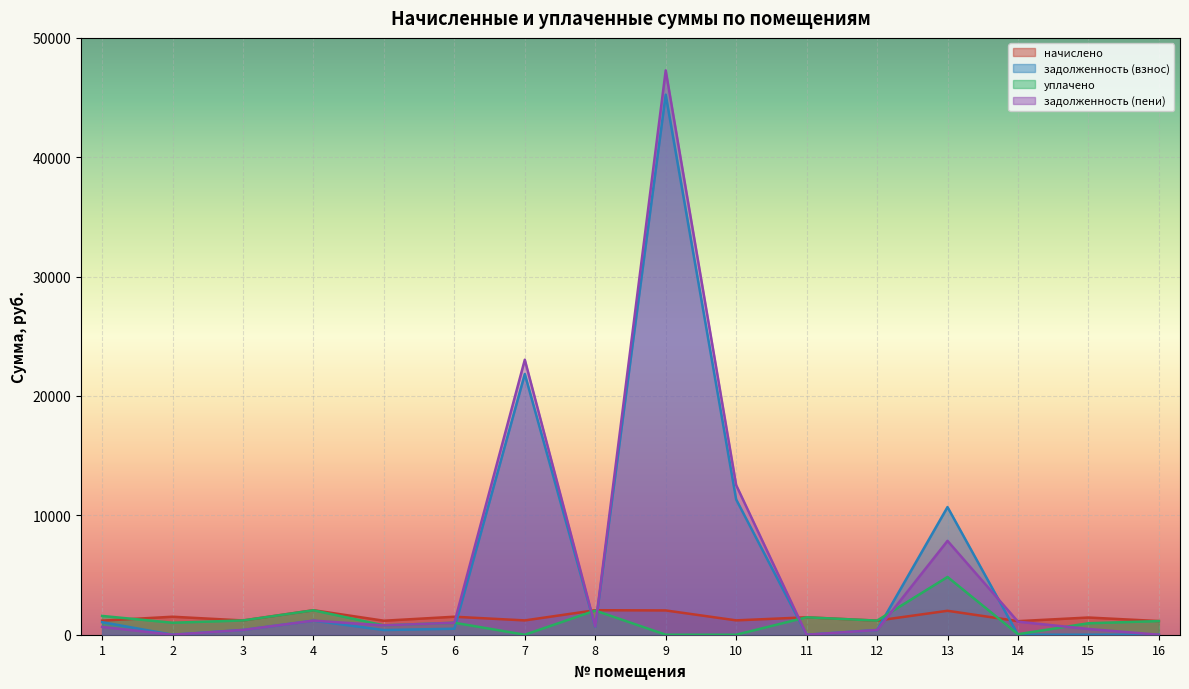

How many data points in уплачено are less than 1143?

8